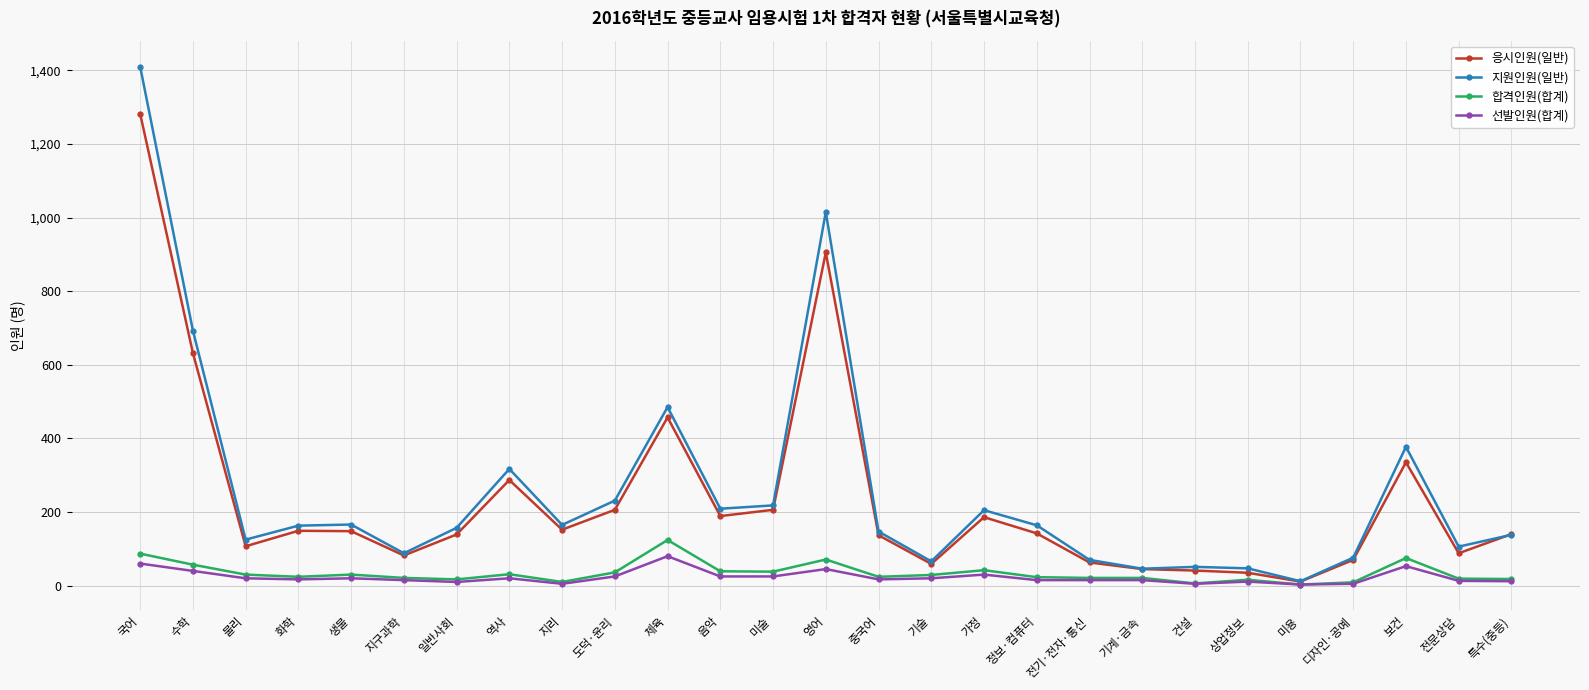

What is the sum of all 합격인원(합계) values?

921